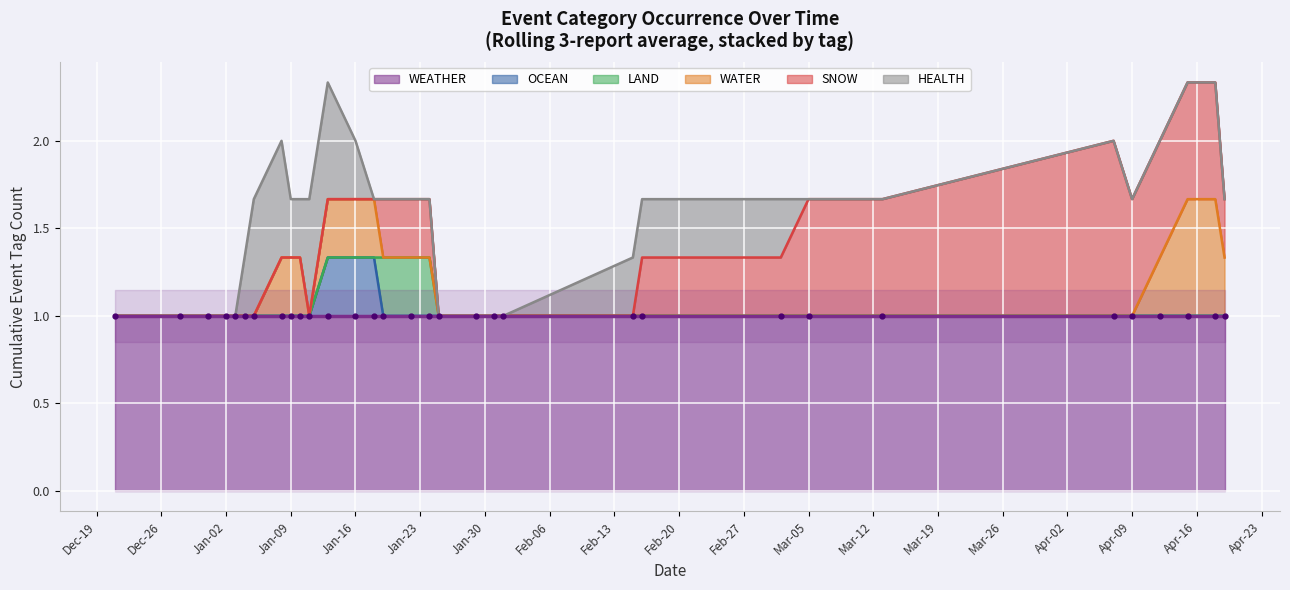

Rank the series at 2024-01-25 from lowest to highest value.

OCEAN, LAND, WATER, SNOW, HEALTH, WEATHER